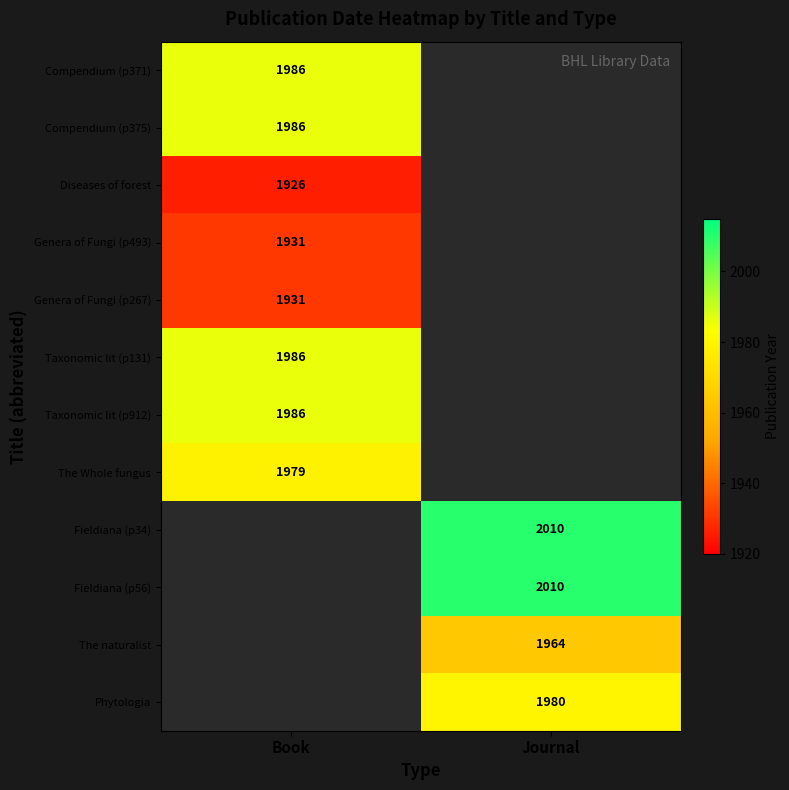

The Genera of Fungi (p267) series shows 1931 at Book. True or false?

True